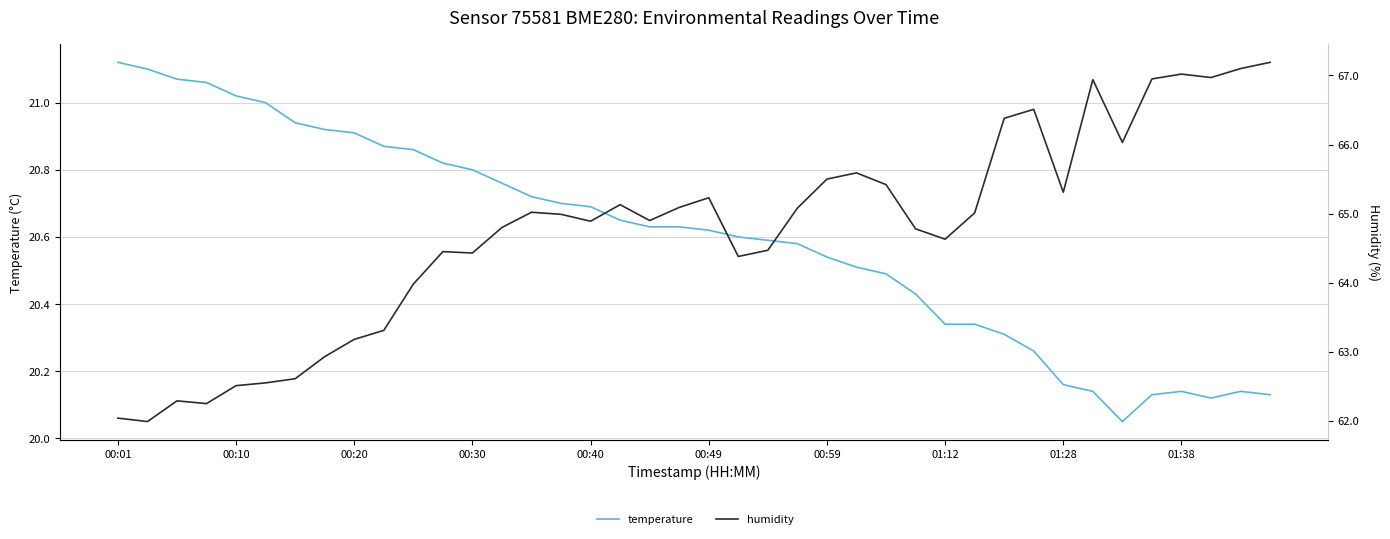

What is the average value of the humidity series?

64.7